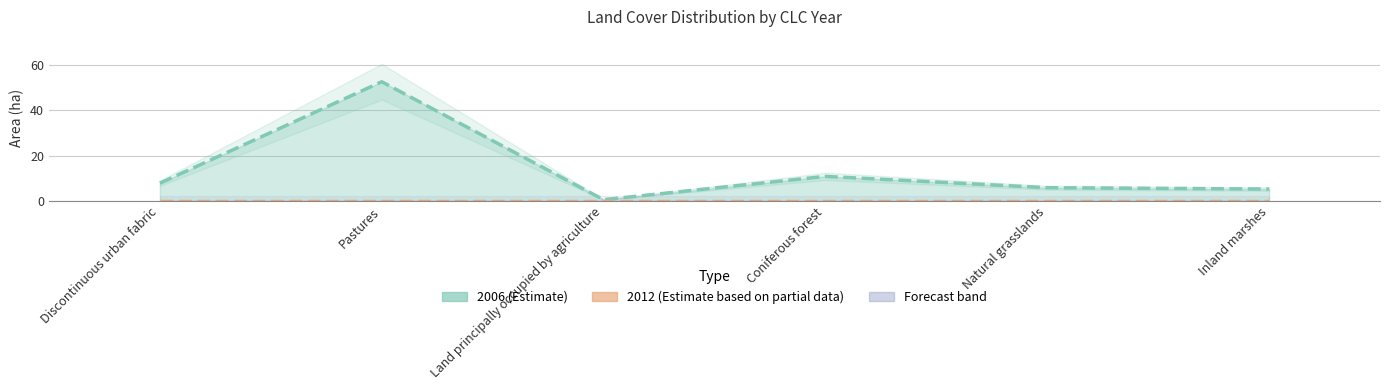

What is the minimum value shown in the chart?

0.5